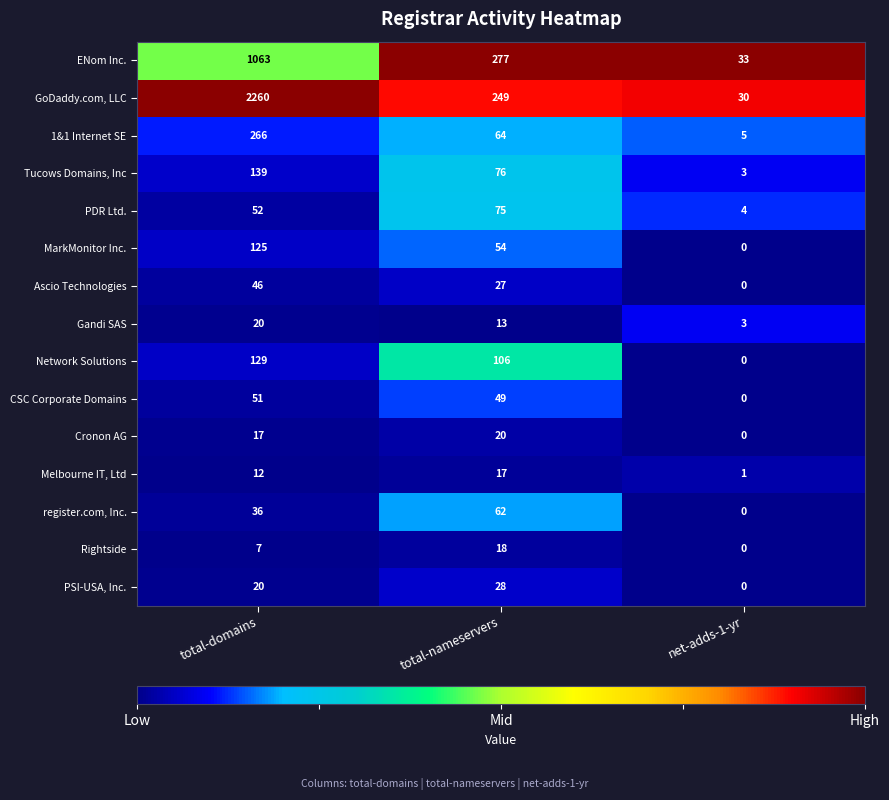

List the labels in order of Network Solutions value, smallest first.

net-adds-1-yr, total-nameservers, total-domains